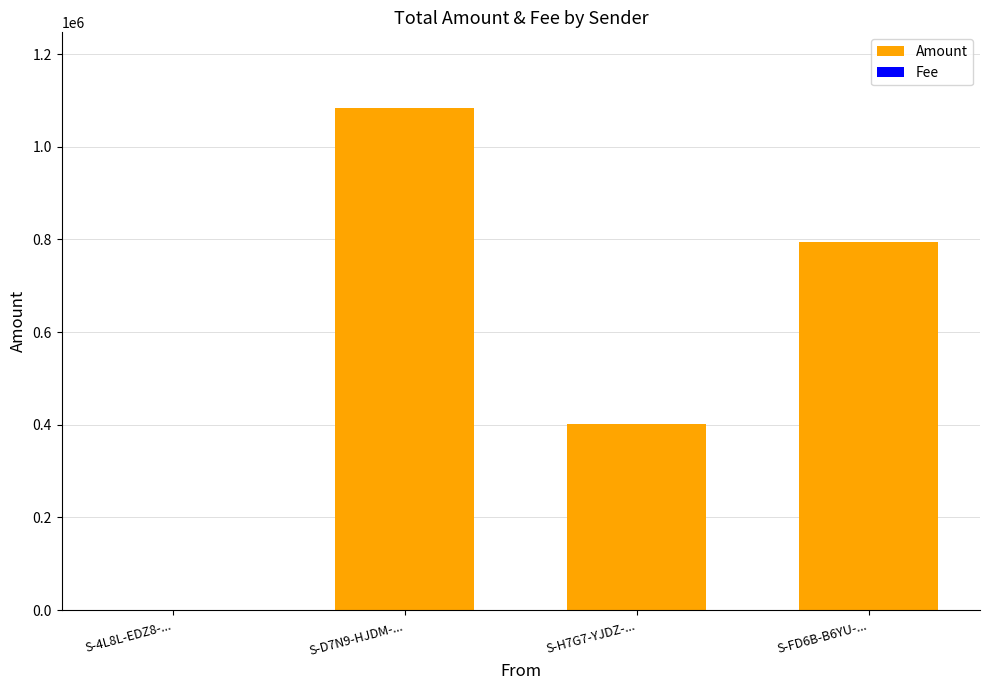

Where is Amount nearest to the value 542208?

S-H7G7-YJDZ-...